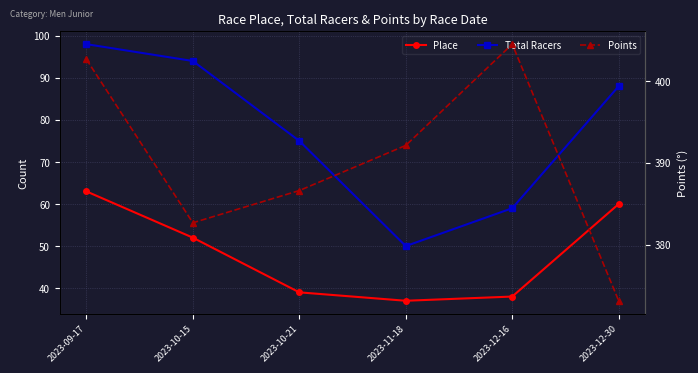

True or false: Points has a value of 382.7 at 2023-10-15.

True